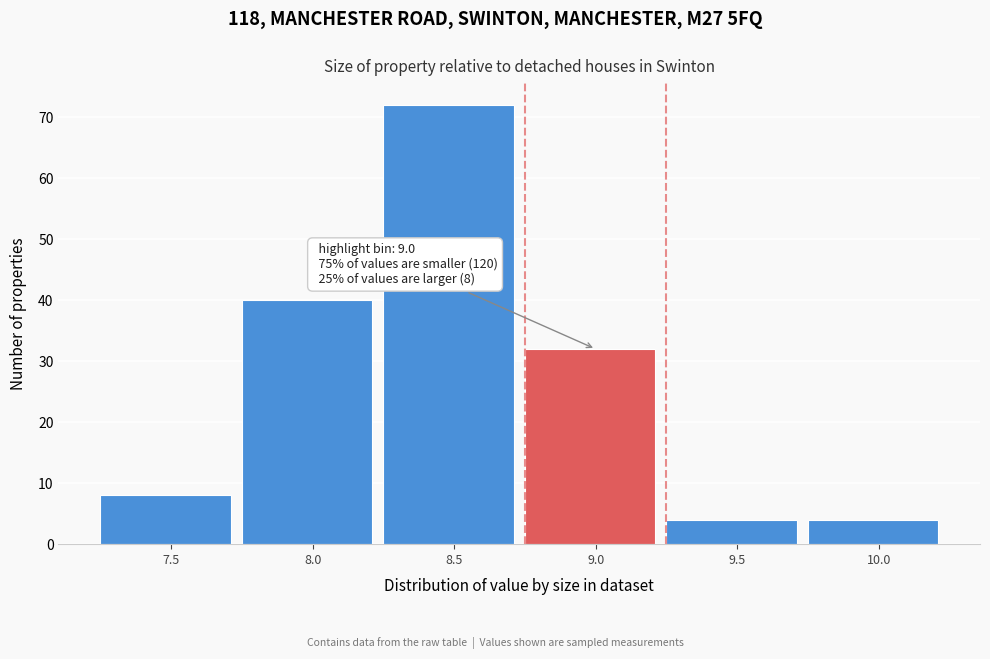

Reading right to left, transcribe all the data shown in this chart.

4	4	32	72	40	8